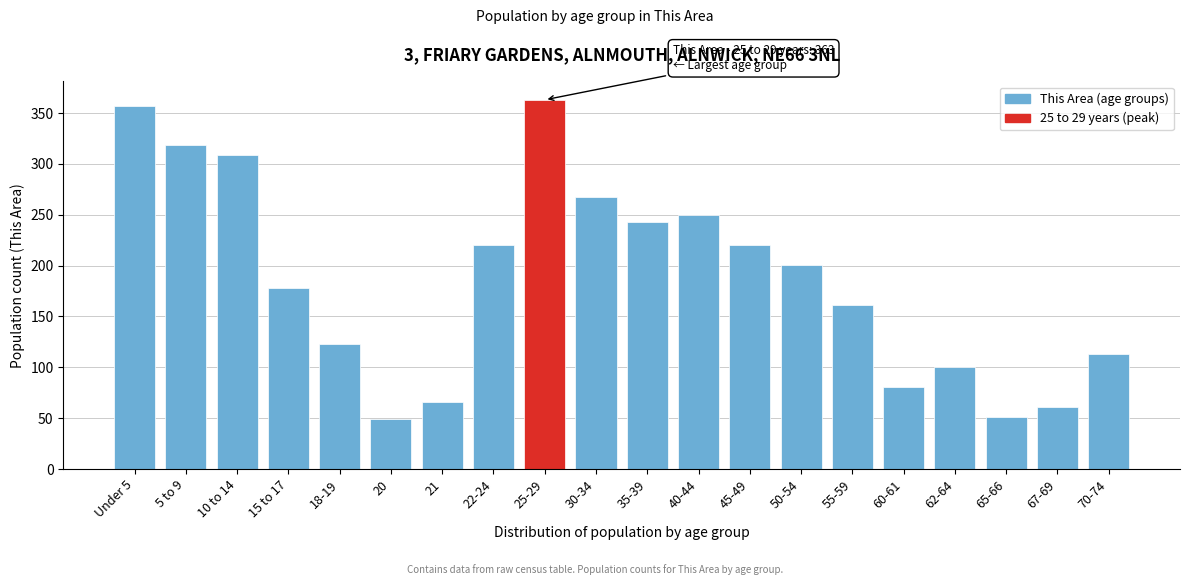

Reading right to left, transcribe all the data shown in this chart.

70-74=113	67-69=61	65-66=51	62-64=100	60-61=81	55-59=161	50-54=201	45-49=220	40-44=250	35-39=243	30-34=267	25-29=363	22-24=220	21=66	20=49	18-19=123	15 to 17=178	10 to 14=309	5 to 9=319	Under 5=357